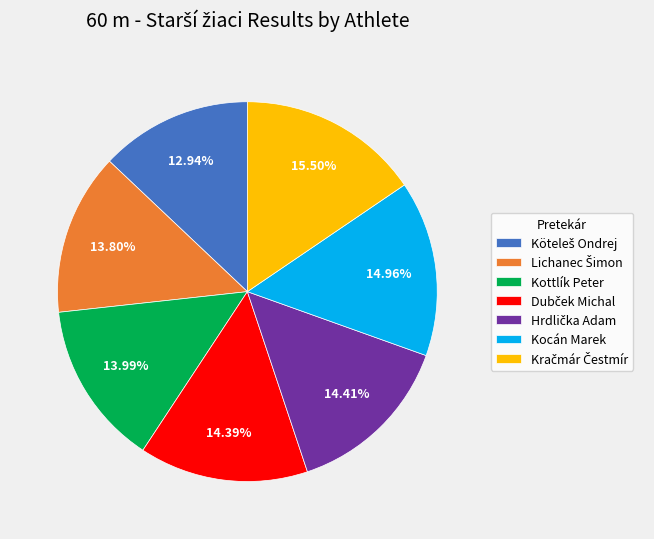

Between Kocán Marek and Kottlík Peter, which is larger?

Kocán Marek